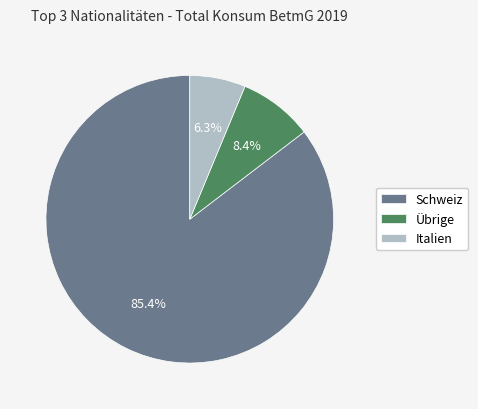

Is there a majority slice in this chart?

Yes